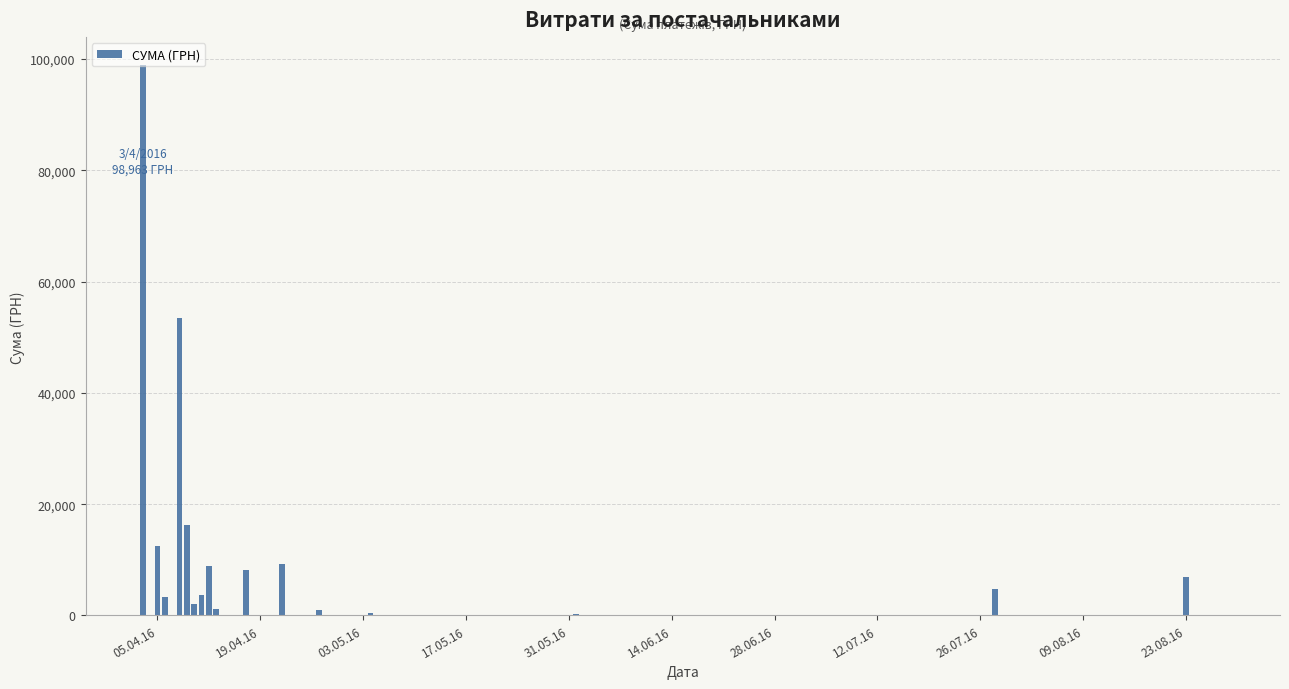

What is the maximum value shown in the chart?

98963.0